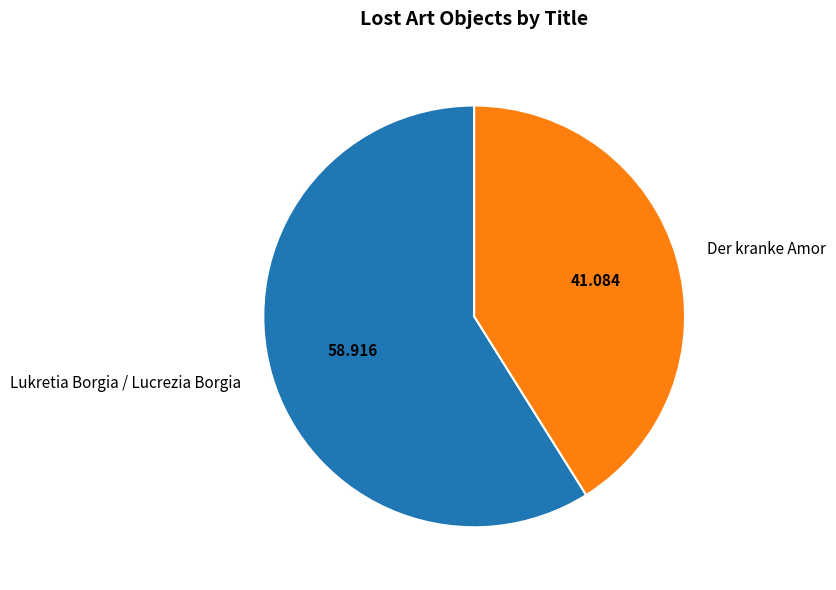

Which category has the biggest portion of the pie?

Lukretia Borgia / Lucrezia Borgia